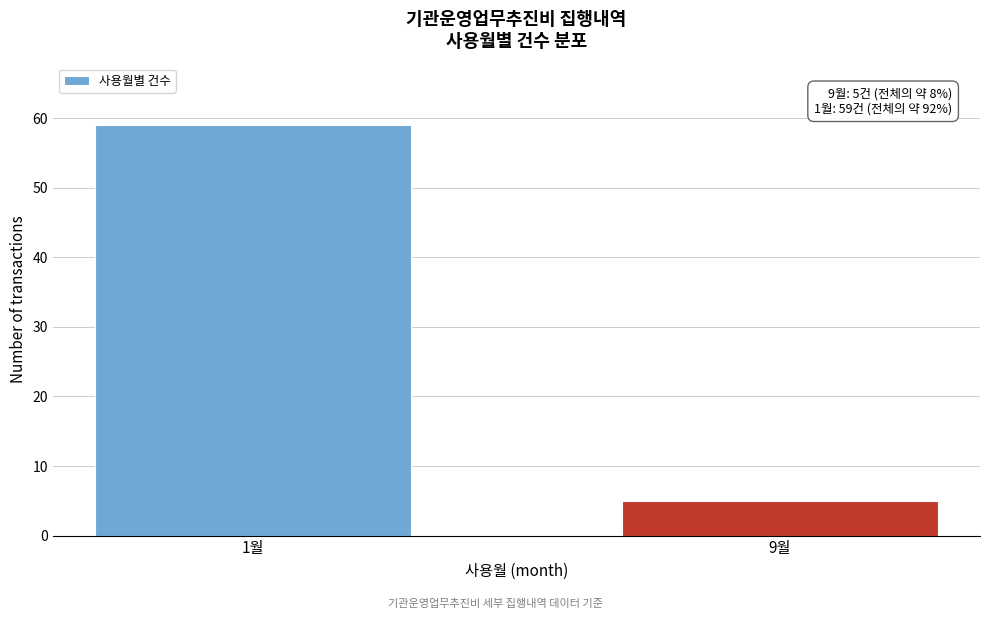

Reading left to right, list all the values displayed in this chart.

1월=59	9월=5